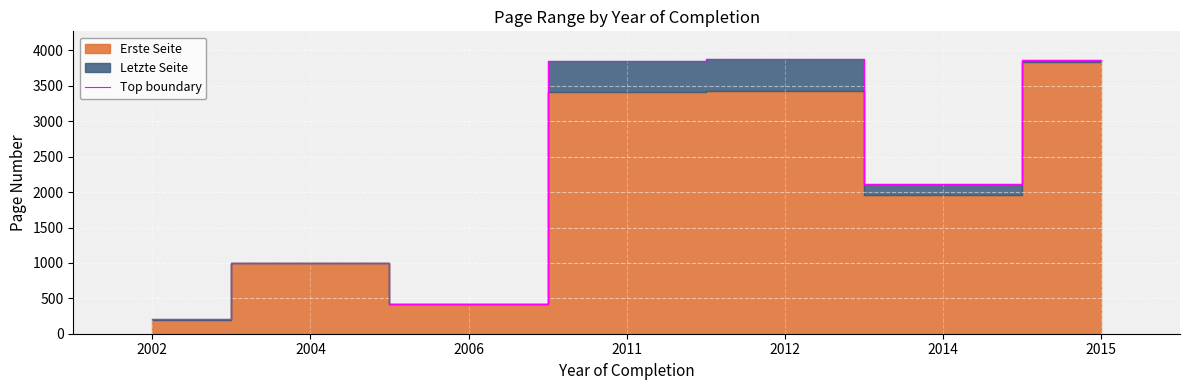

At which label is the value closest to 2042?

2014